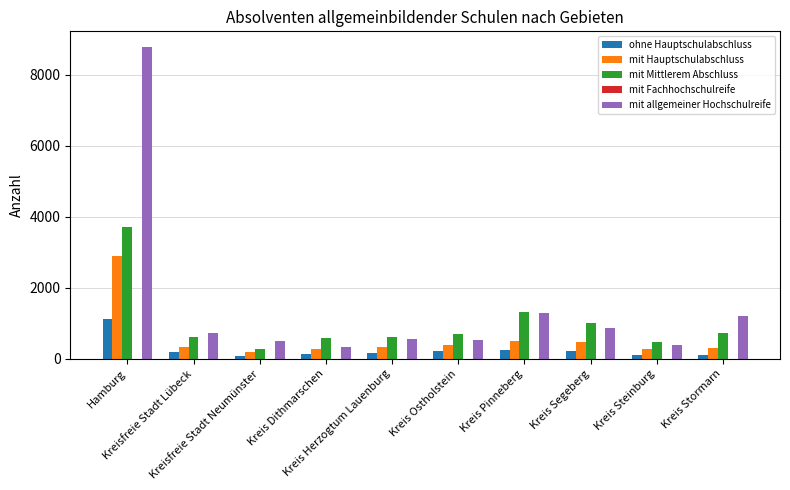

What is the total value across all series at Kreis Herzogtum Lauenburg?

1707